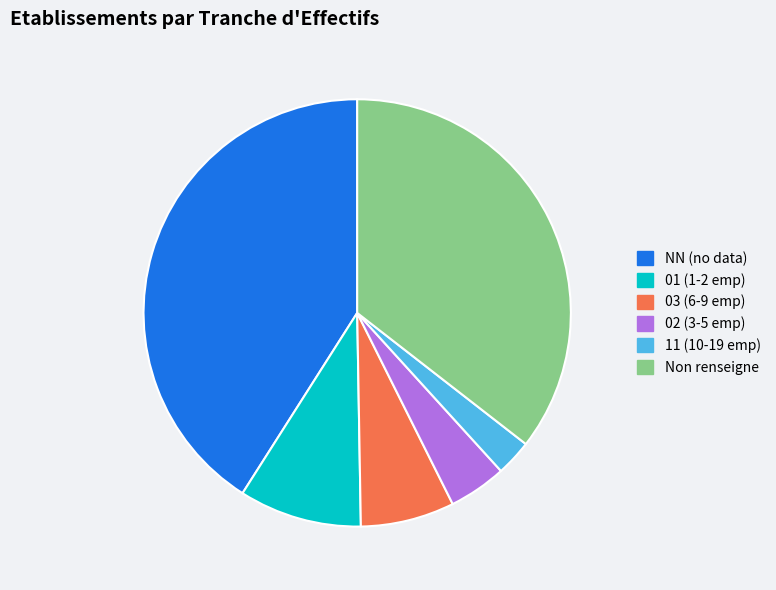

Is the sum of NN (no data) and 11 (10-19 emp) greater than half?

No